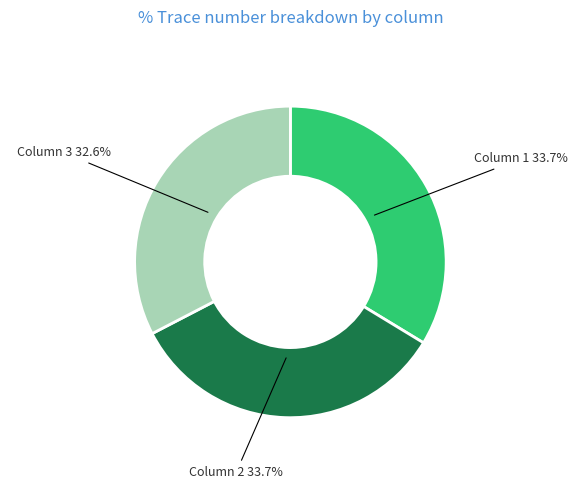

Is it true that Column 1 is 47% of the pie?

False